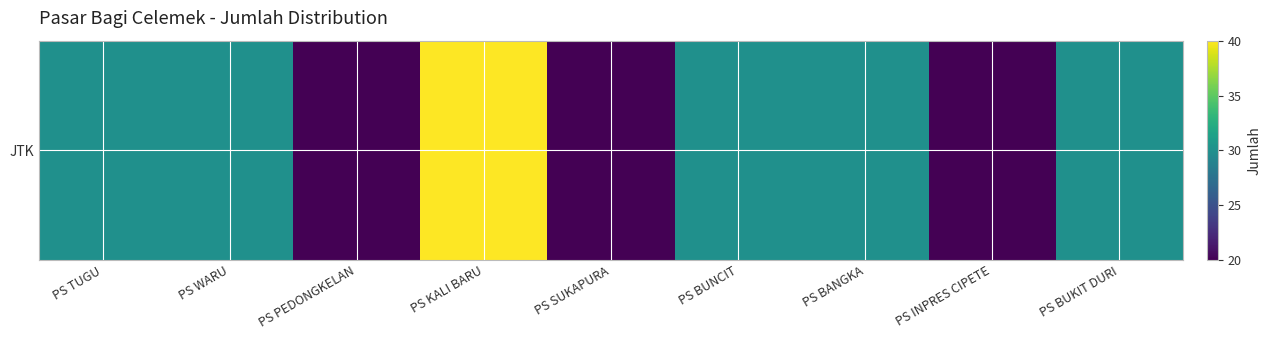

How many values are between 20 and 30?

8